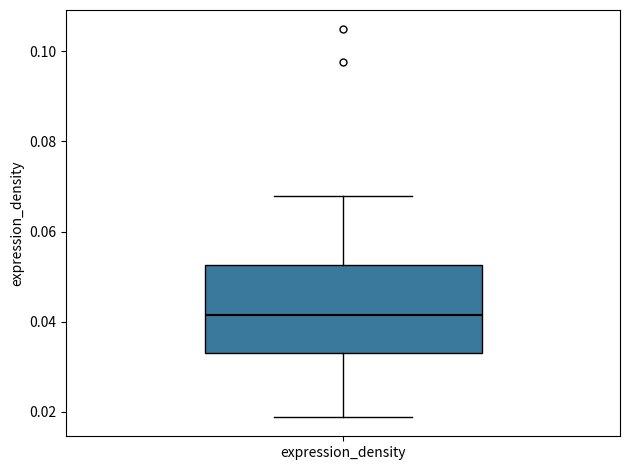

Where does the upper whisker of the box for expression_density end on the y-axis? The values are not printed on the chart, so give them approximately, as read against the axis.

0.068